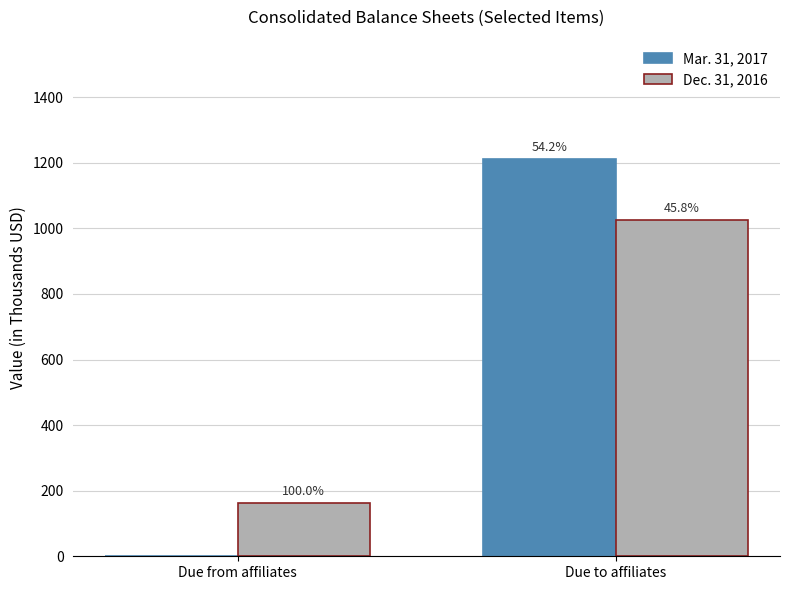

What is the sum of the Mar. 31, 2017 values at Due to affiliates and Due from affiliates?

1212